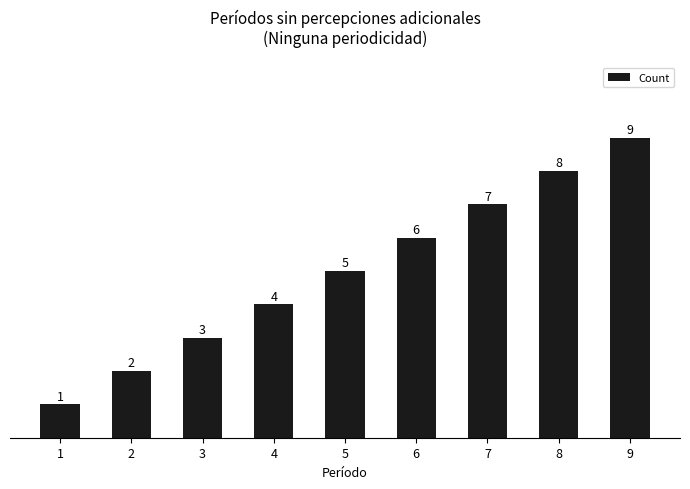

How many values are between 3 and 7?

5